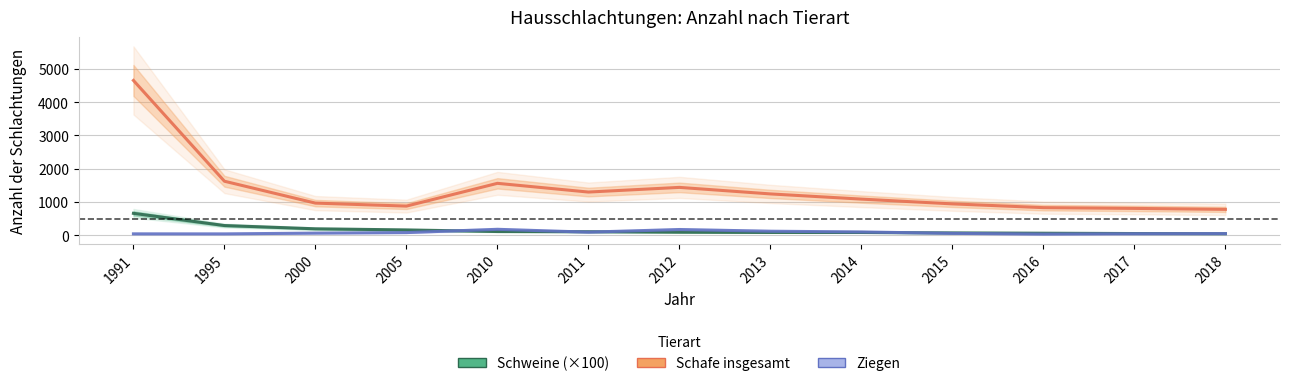

What is the difference between the maximum and minimum values in the Schweine (Anzahl, Tsd.) series?

611.8